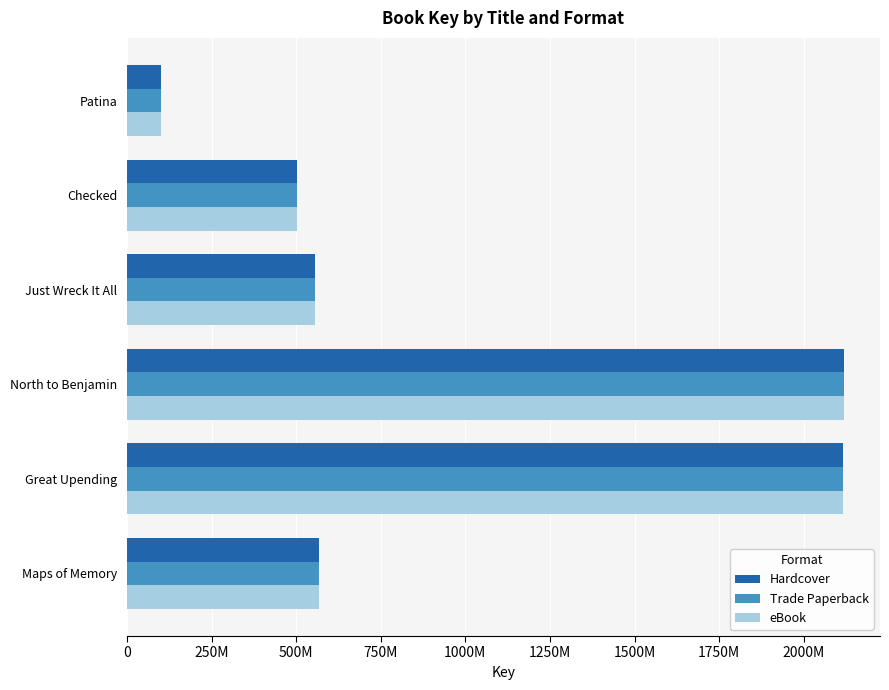

What are all the series names shown in the legend?

Hardcover, Trade Paperback, eBook